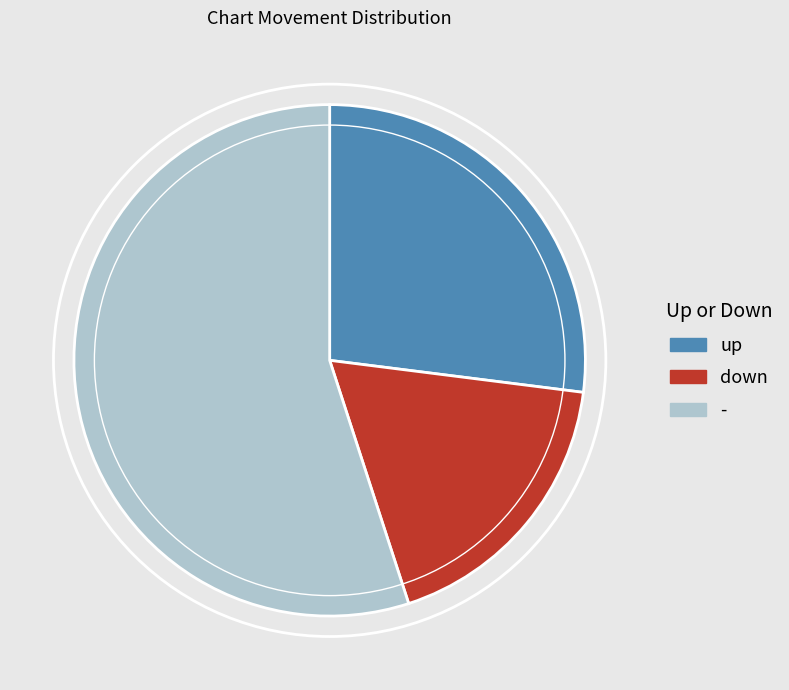

Does down represent more than half of the total?

No